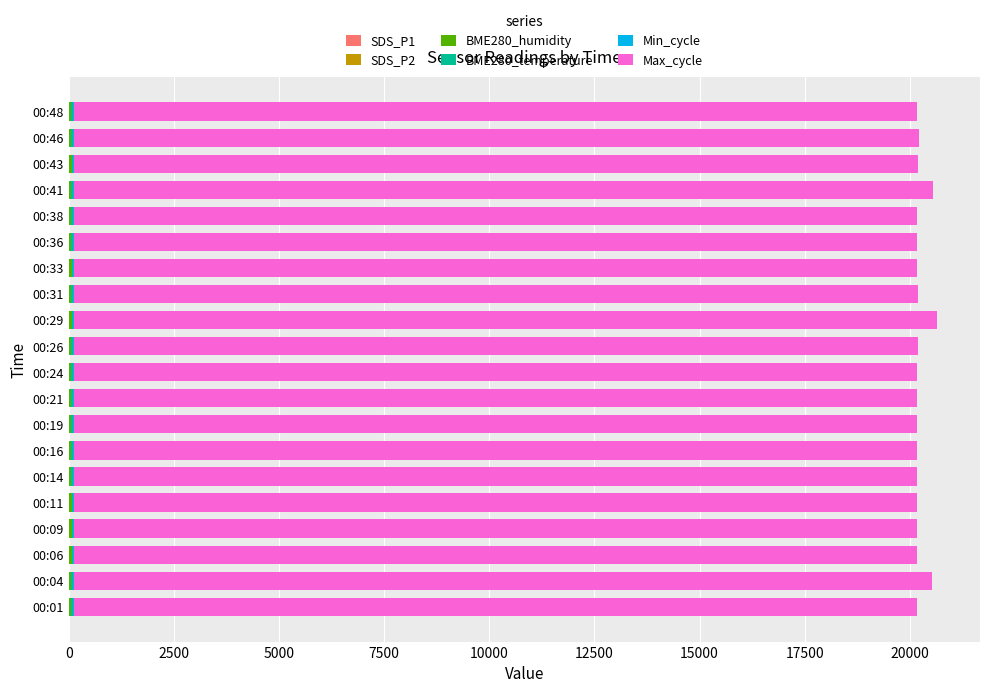

Count the number of data series in this chart.

6